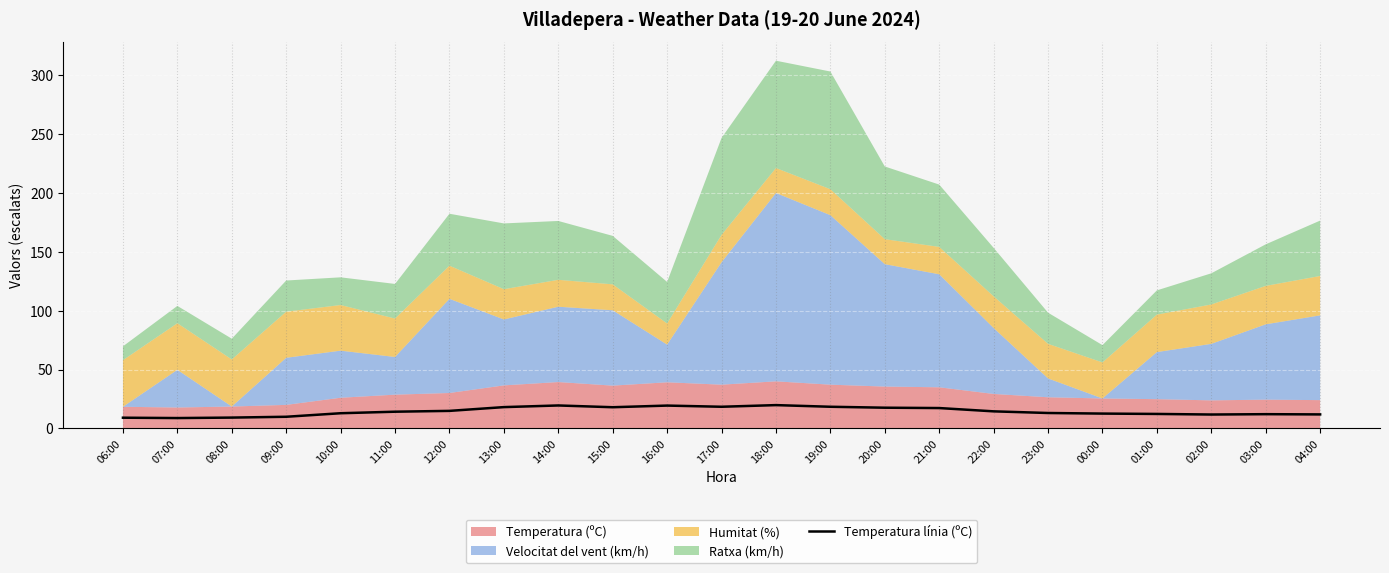

At which category does the data reach its first local valley?

07:00